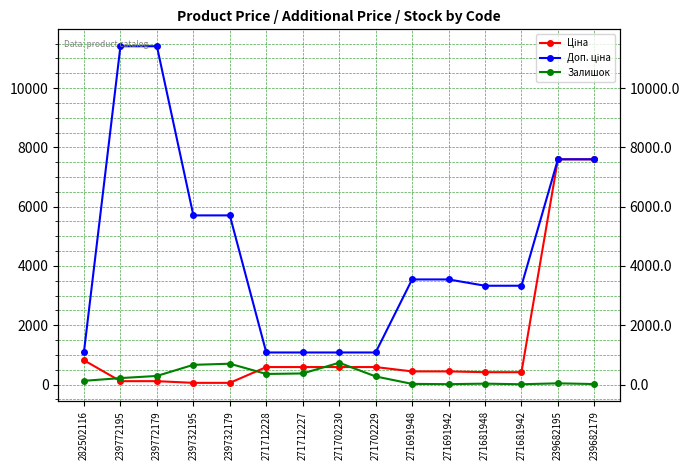

Which category has the highest value in the Ціна series?

239682195